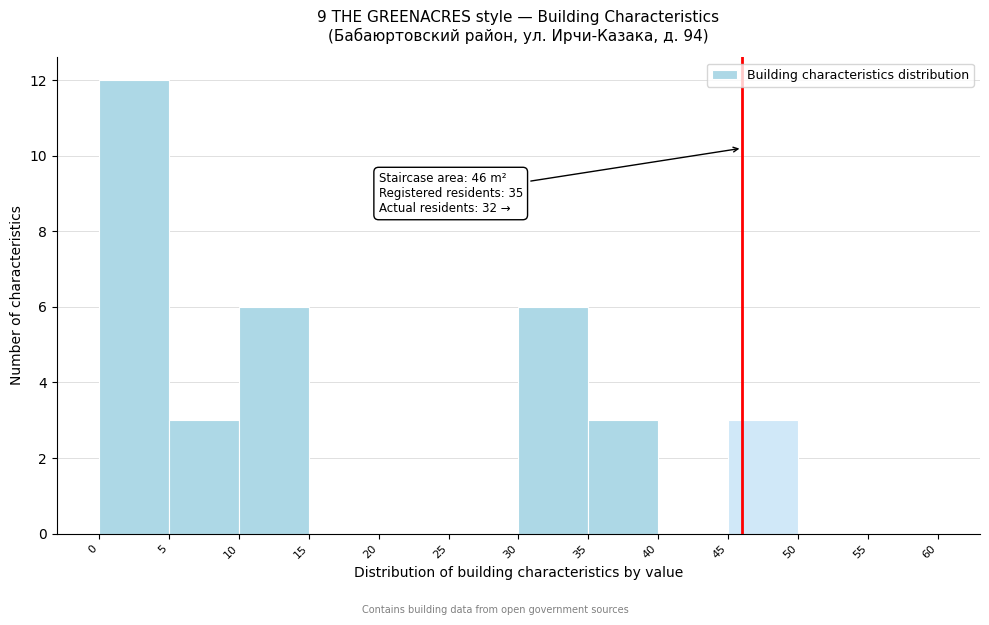

Which range on the x-axis has the tallest bar?

0 to 5